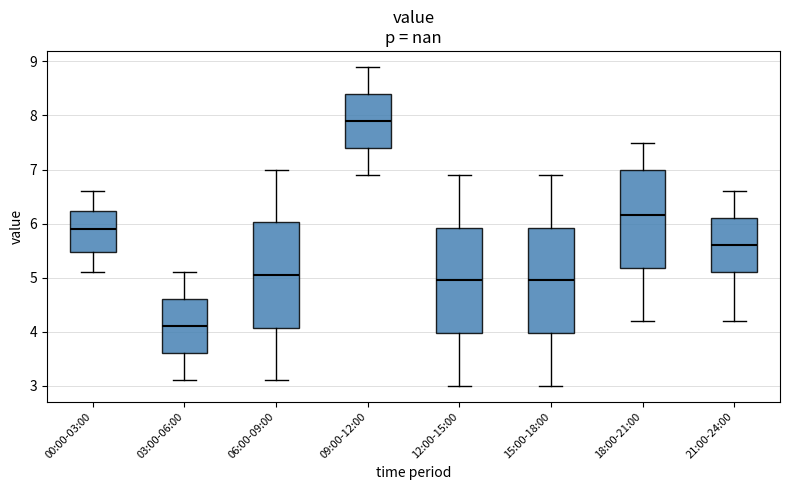

Where is the lower edge of the box for 15:00-18:00 on the y-axis? The values are not printed on the chart, so give them approximately, as read against the axis.

4.0